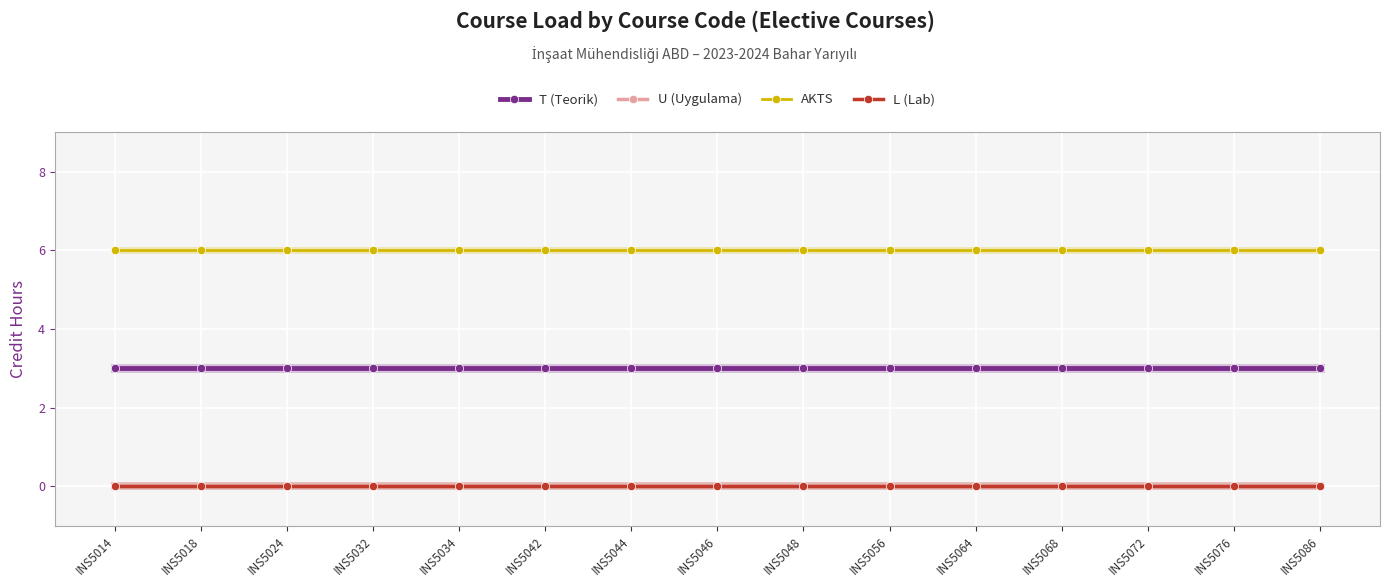

Which category has the lowest value in the L (Lab) series?

INS5014